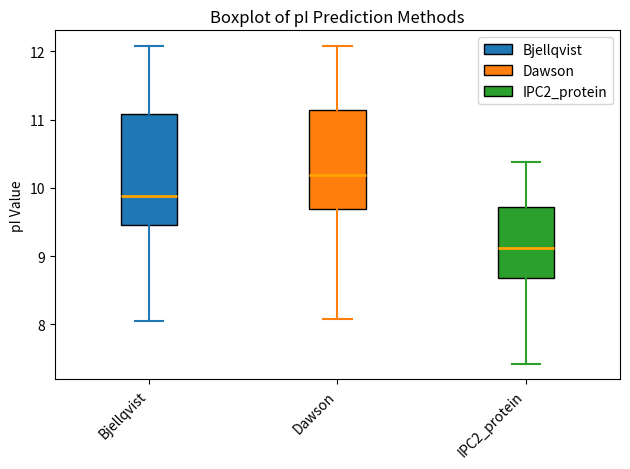

Reading left to right, transcribe this box plot: for each box, give where its median line is, the range the box spans, and where its two whiskers end, as read against the y-axis. The values are not printed on the chart, so give them approximately, as read against the axis.

Bjellqvist: median 9.9, box 9.5 to 11.1, whiskers 8.1 to 12.1
Dawson: median 10.2, box 9.7 to 11.1, whiskers 8.1 to 12.1
IPC2_protein: median 9.1, box 8.7 to 9.7, whiskers 7.4 to 10.4